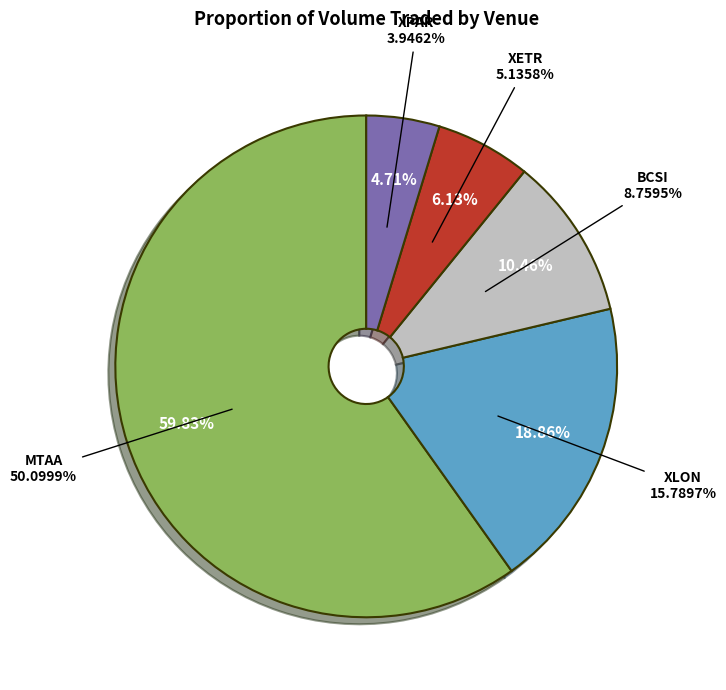

What is the ratio of the value at BCSI to the value at XLON?

0.6